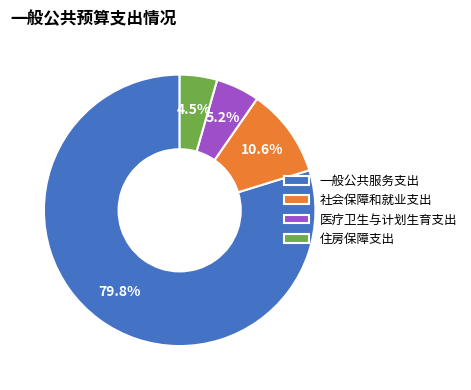

To the nearest percent, what portion does 医疗卫生与计划生育支出 represent?

5%